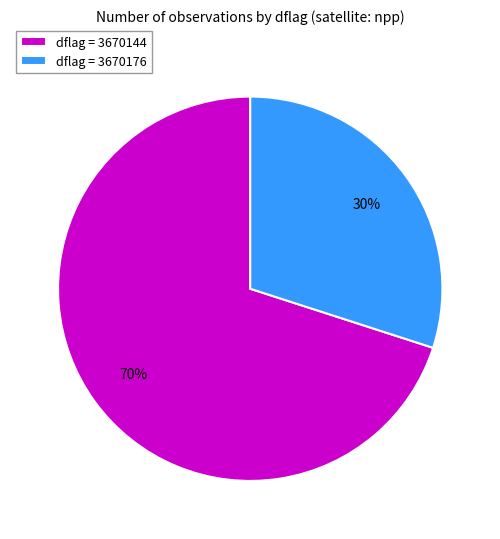

What is the smallest slice in the pie chart?

dflag = 3670176